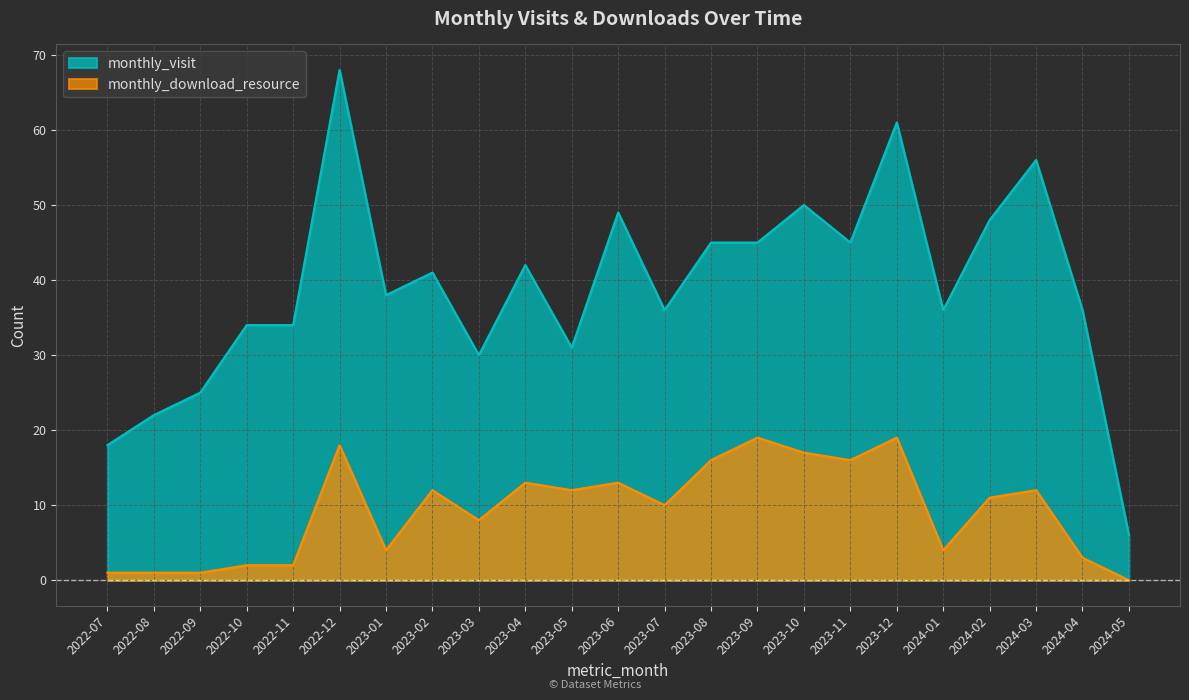

What is the value of the monthly_visit point at the 13th from the left?

36